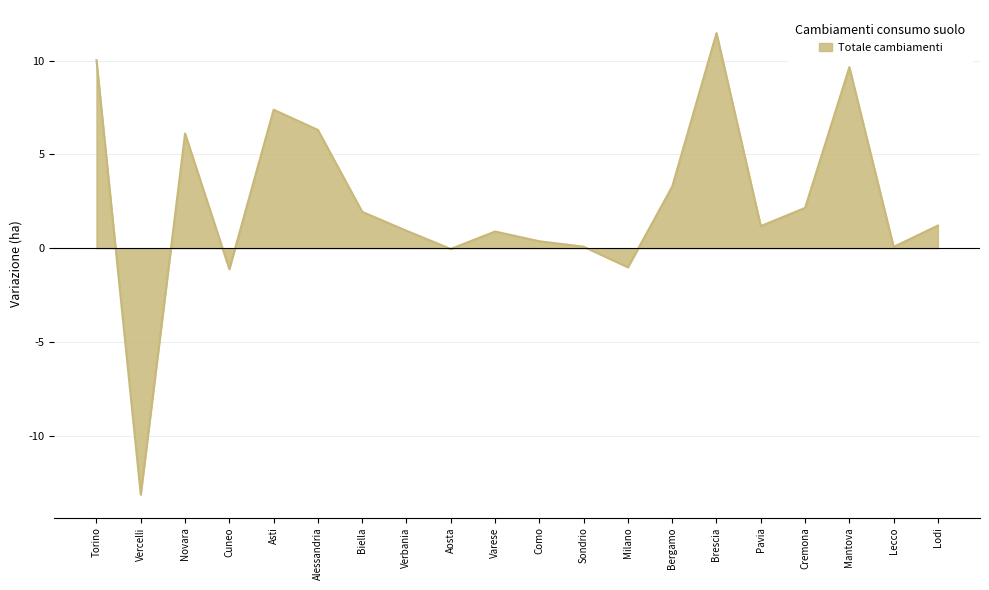

What position from the right is Pavia?

5